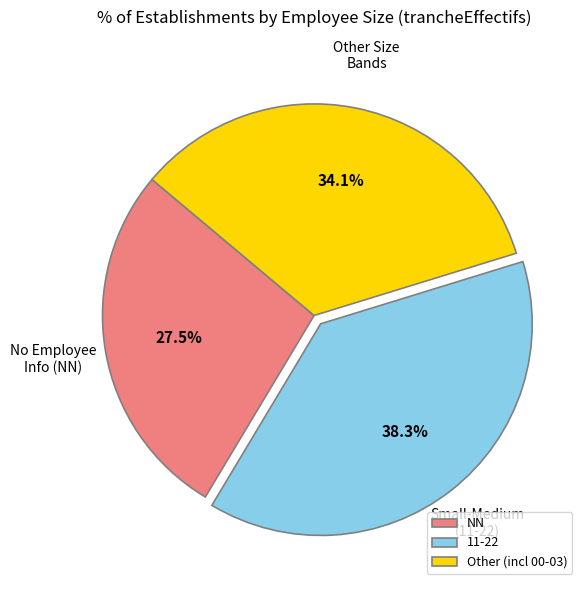

Does any single category account for the majority?

No